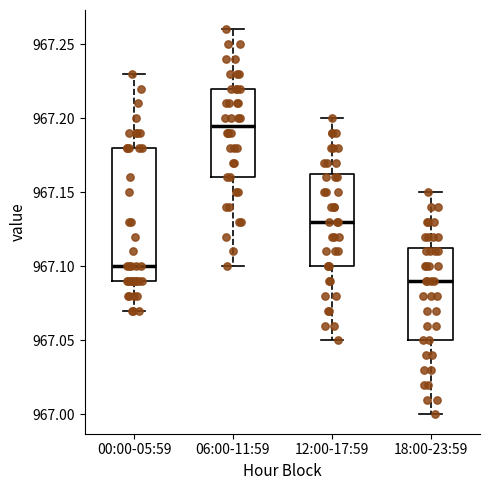

Which box is the tallest, from its lower edge to its upper edge?

00:00-05:59